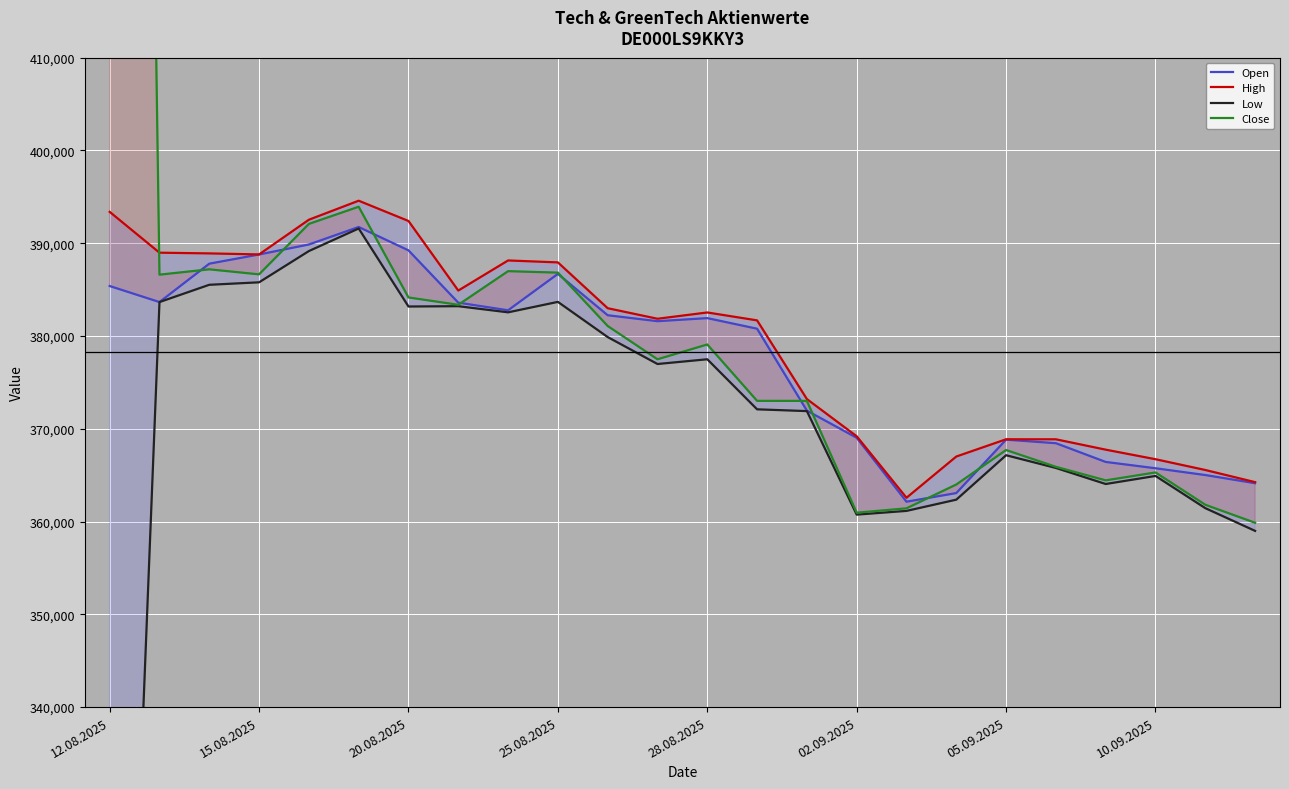

True or false: Low and High intersect in this chart.

False